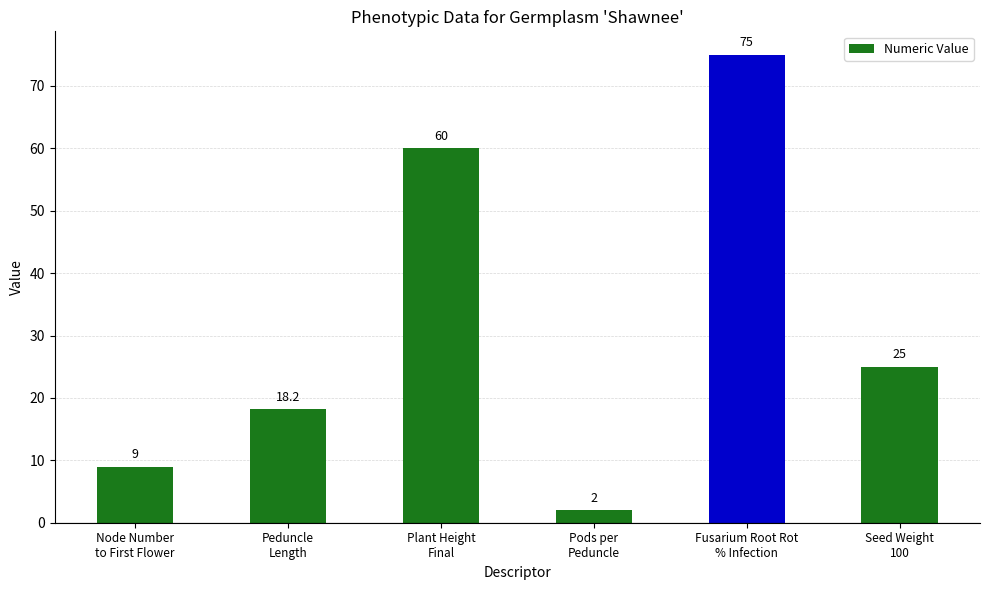

What is the smallest value displayed?

2.0